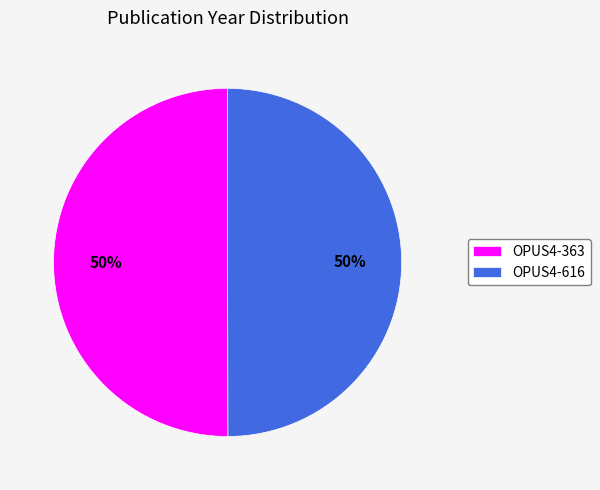

What is the ratio of the value at OPUS4-363 to the value at OPUS4-616?

1.0